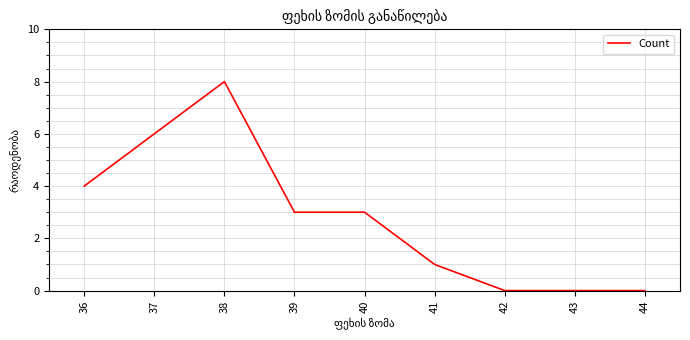

True or false: the data shows 1 at 40.

False